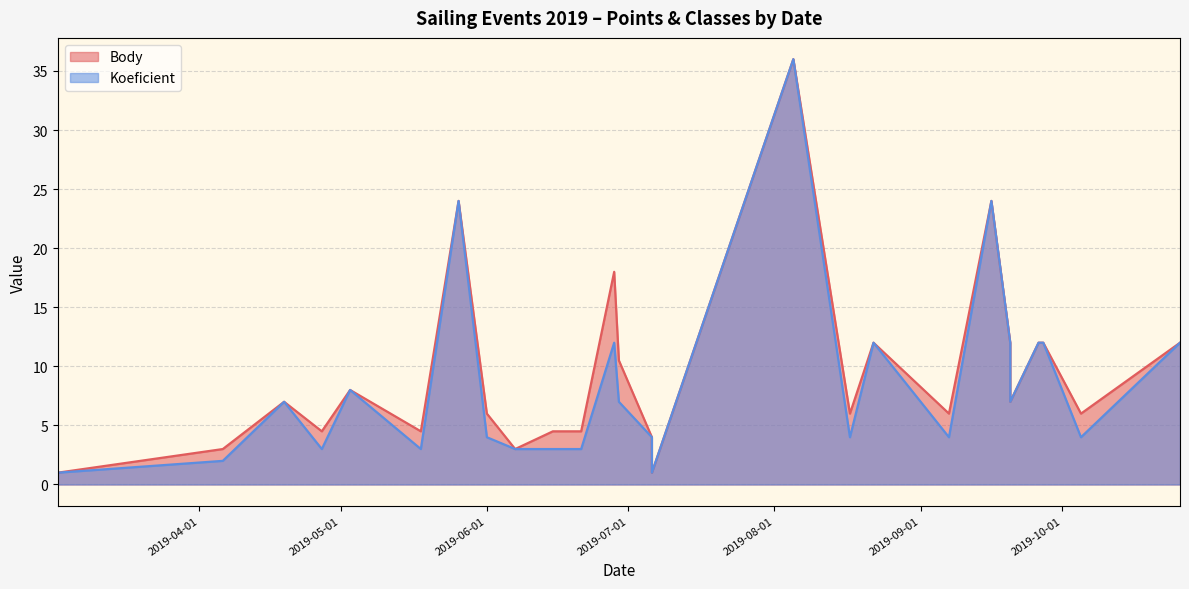

What are all the series names shown in the legend?

Body, Koeficient